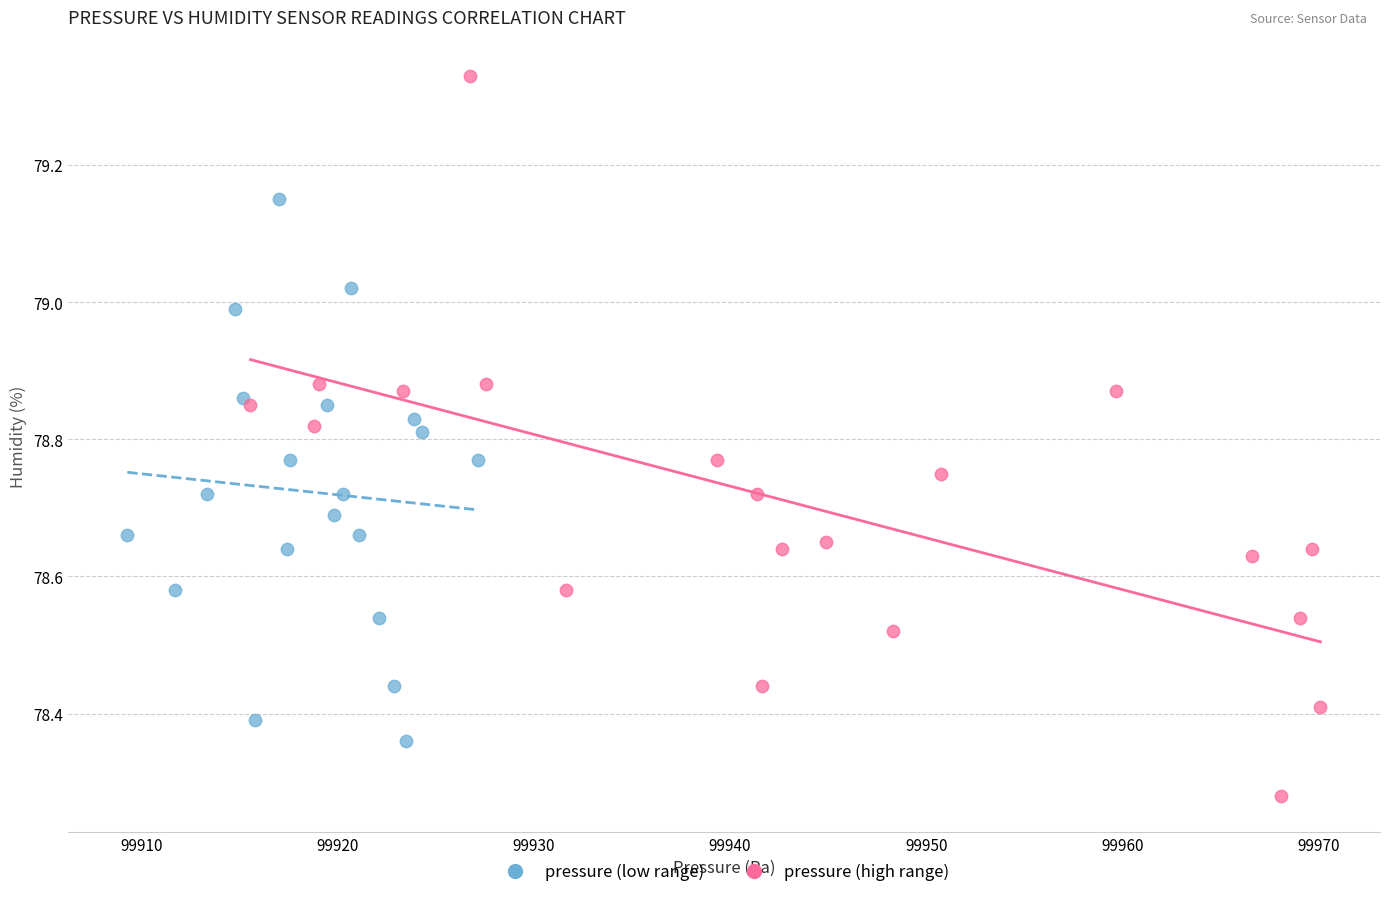

Which series has the widest spread of Y values?

pressure (high range)